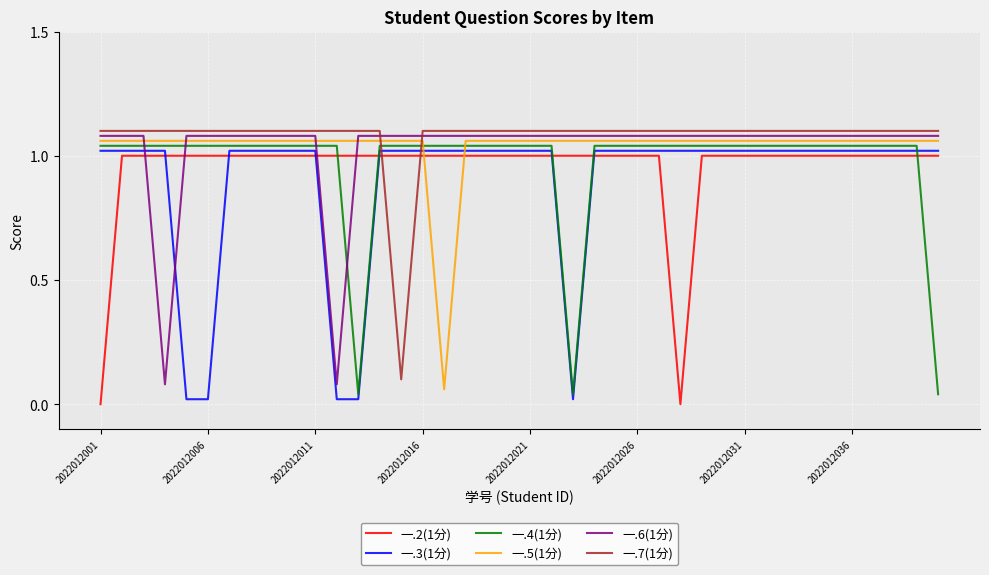

What is the difference between the maximum and second lowest values in the 一.4(1分) series?

1.0